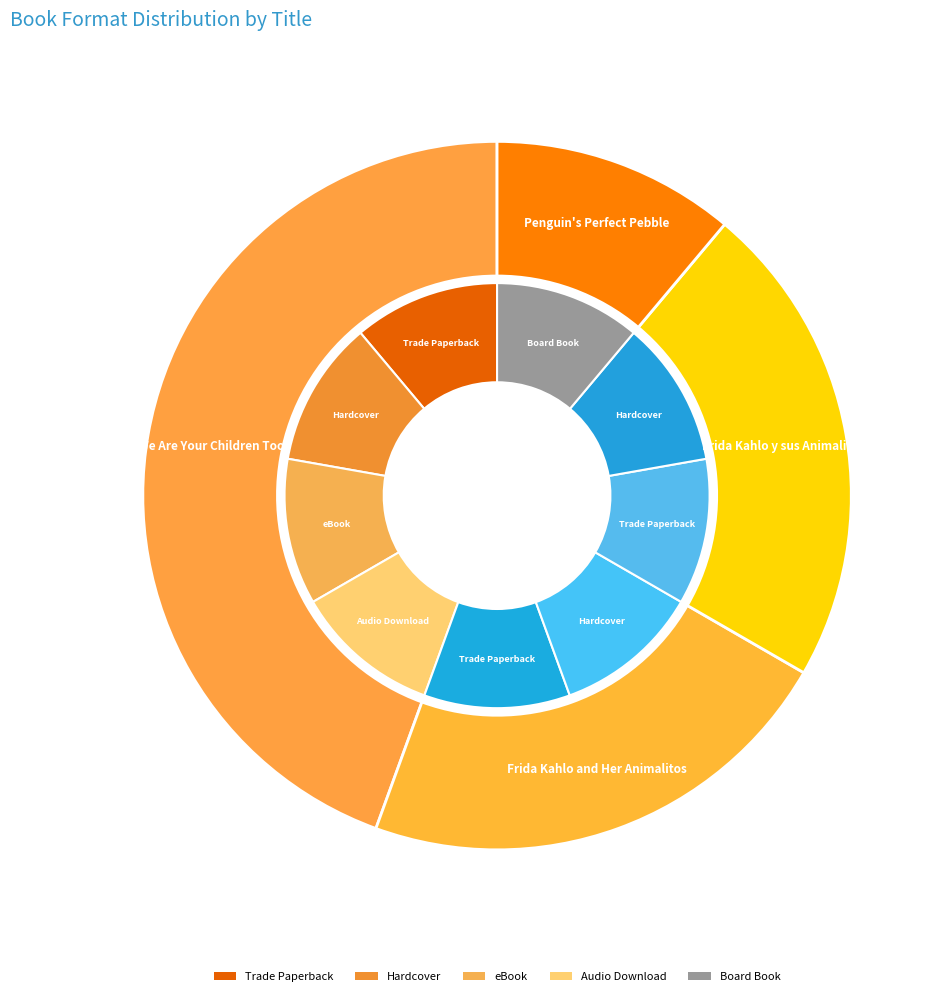

Which category has the biggest portion of the pie?

We Are Your Children Too